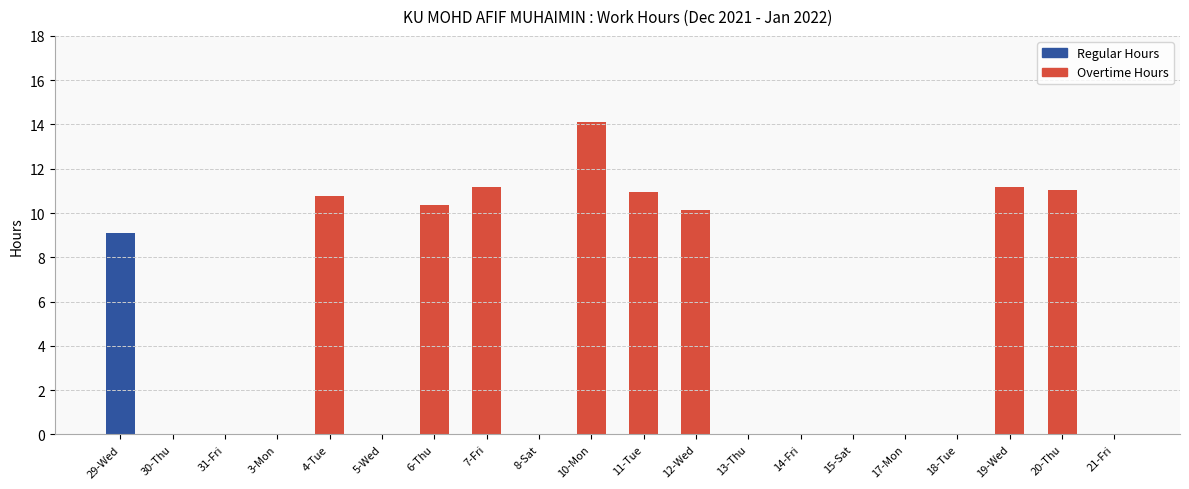

How many bars are there in total?

40